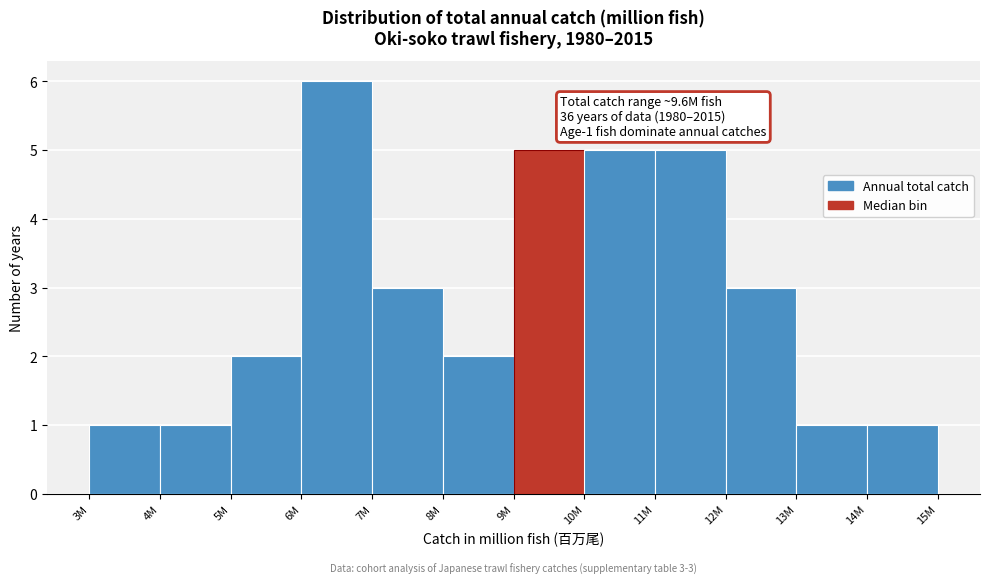

Reading left to right, what are all the values shown in this chart?

1	1	2	6	3	2	5	5	5	3	1	1